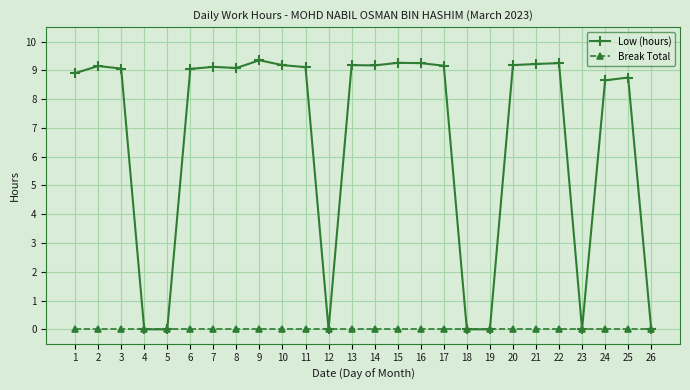

Is it true that Low (hours) equals 2.5 at 1?

False